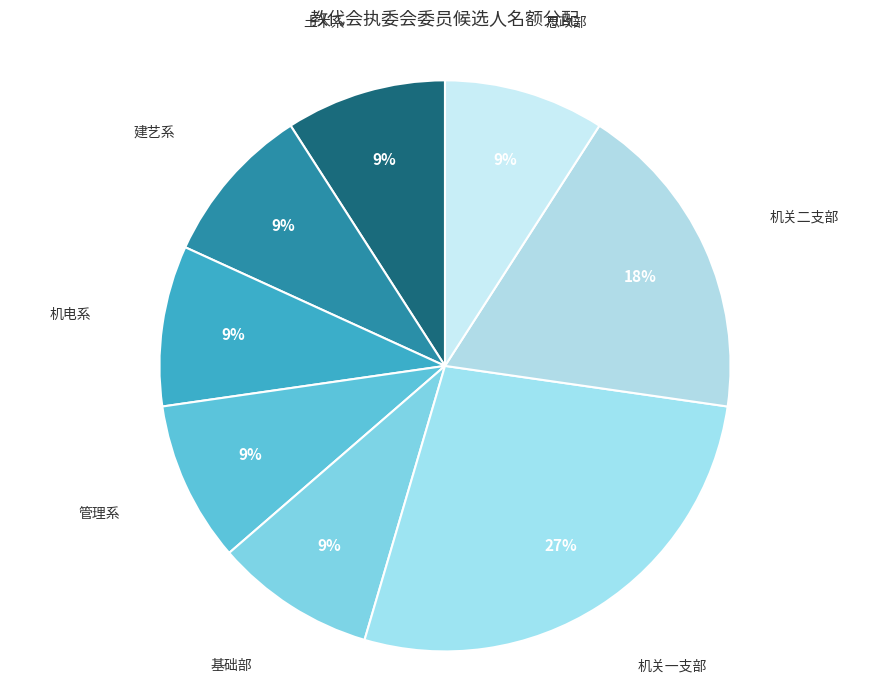

Between 机关一支部 and 管理系, which is larger?

机关一支部